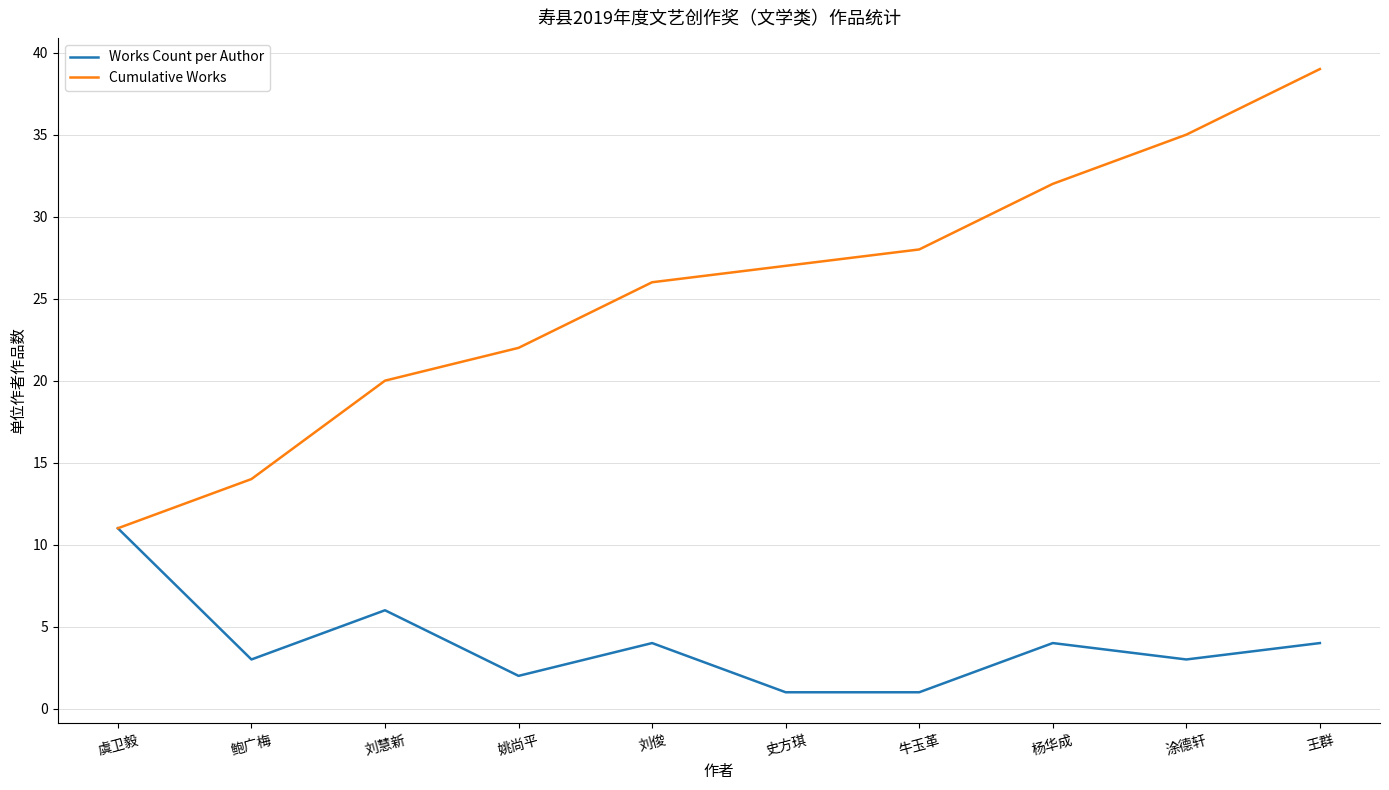

What position from the left is 虞卫毅?

1